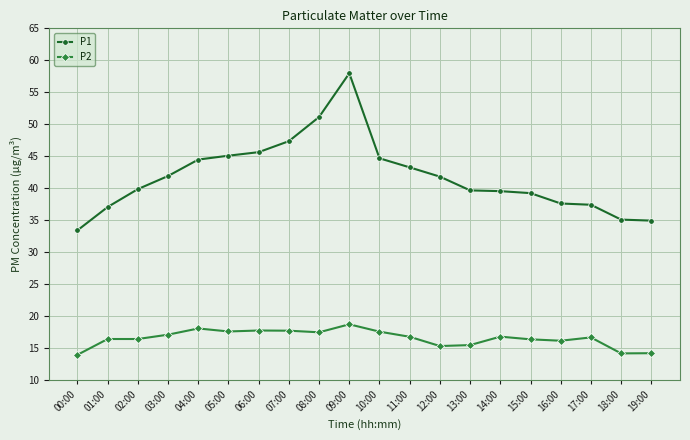

Which series has the largest range (max minus min)?

P1